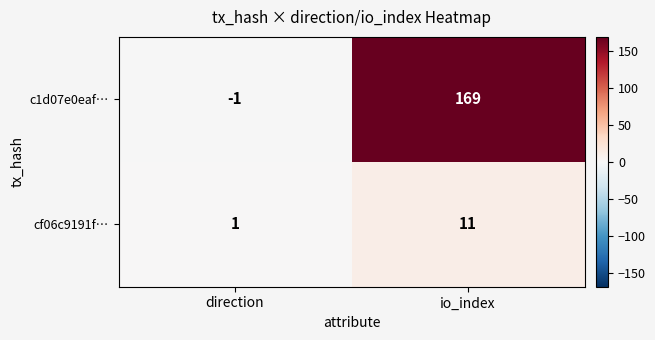

At how many categories does at least one series exceed 44?

1